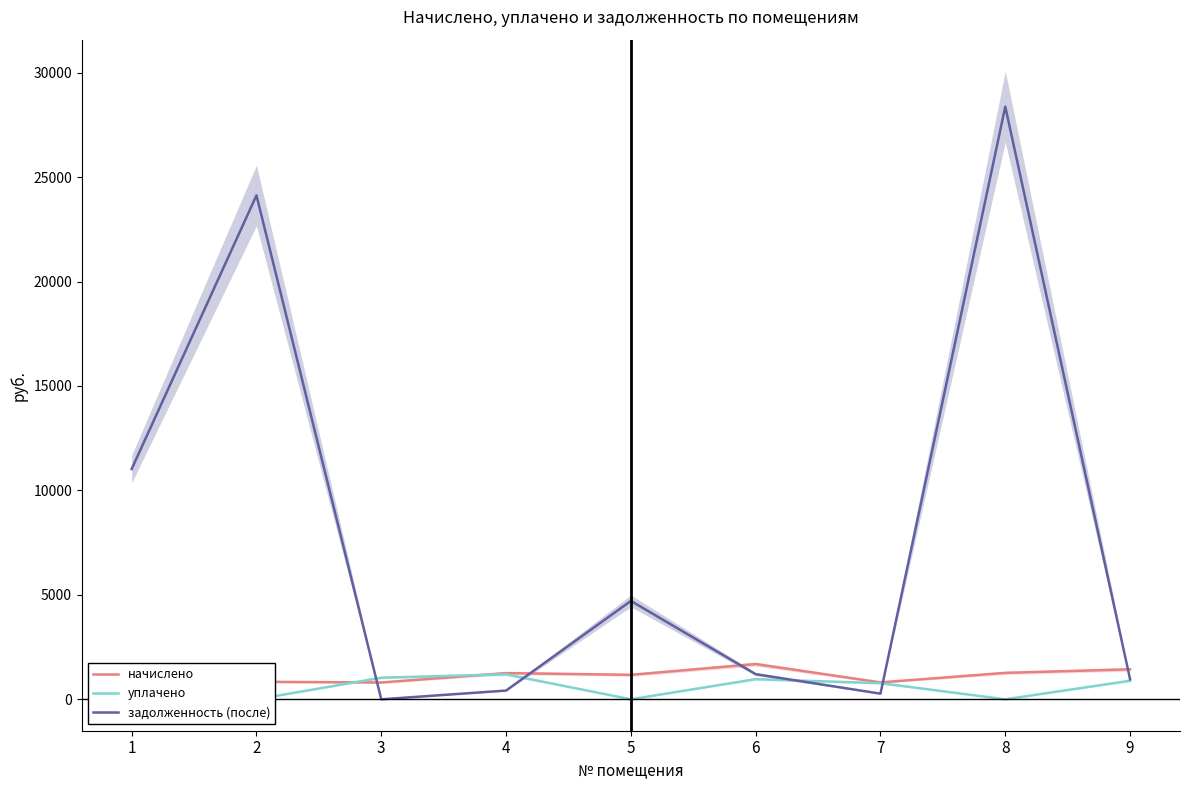

Which category has the lowest value across all series?

1